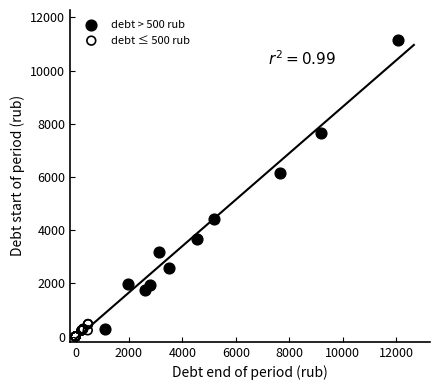

Which series reaches the maximum Y coordinate?

debt > 500 rub